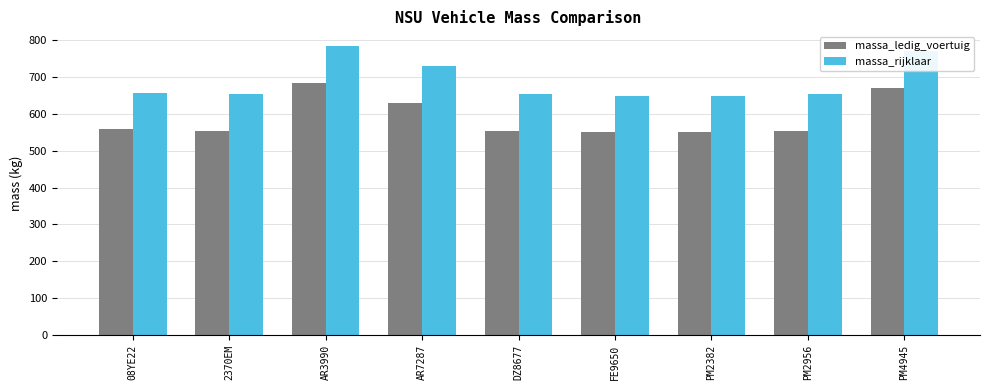

What is the sum of the massa_rijklaar values at DZ8677 and 2370EM?

1310